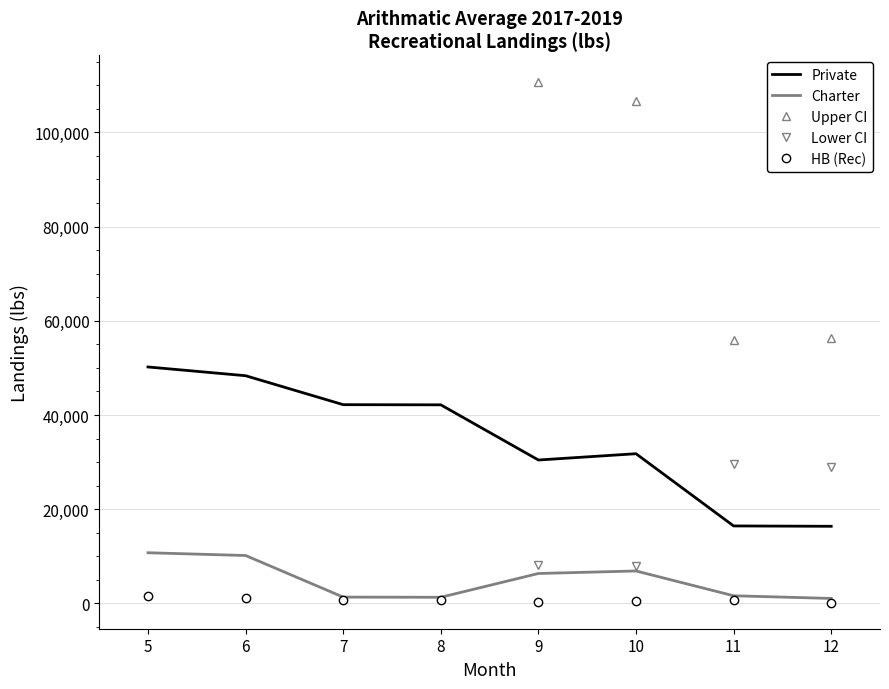

The Private series shows 16444.4 at 11. True or false?

True